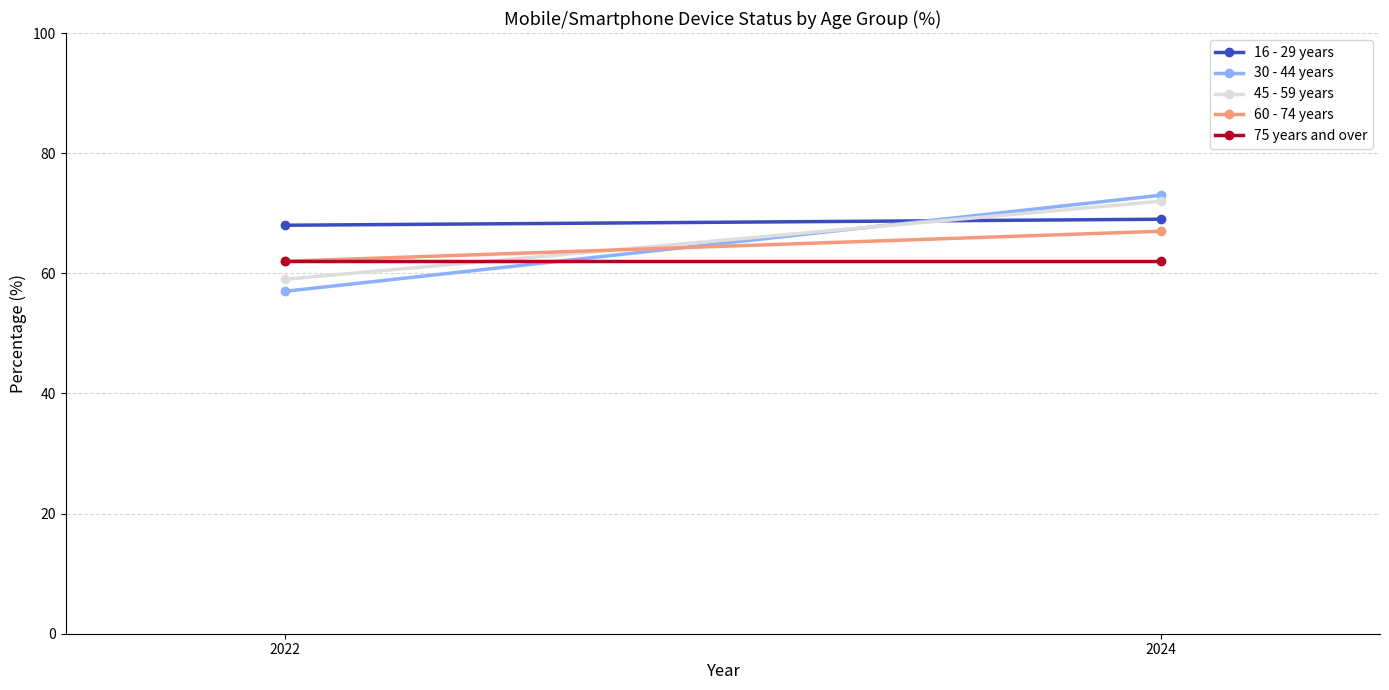

The value of 16 - 29 years at 2022 is 121. True or false?

False